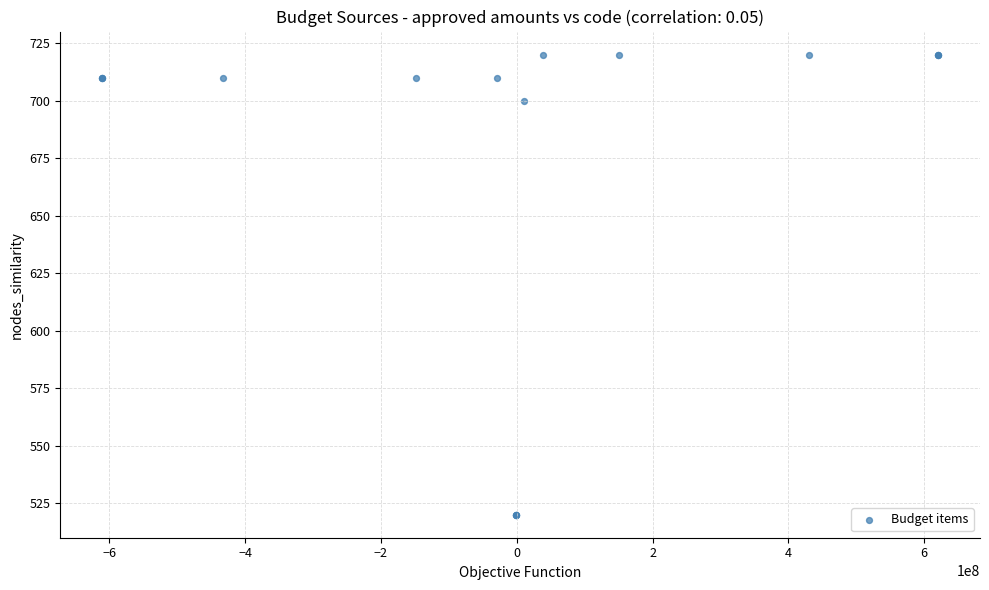

What Y value in the scatter plot is closest to 620?

700